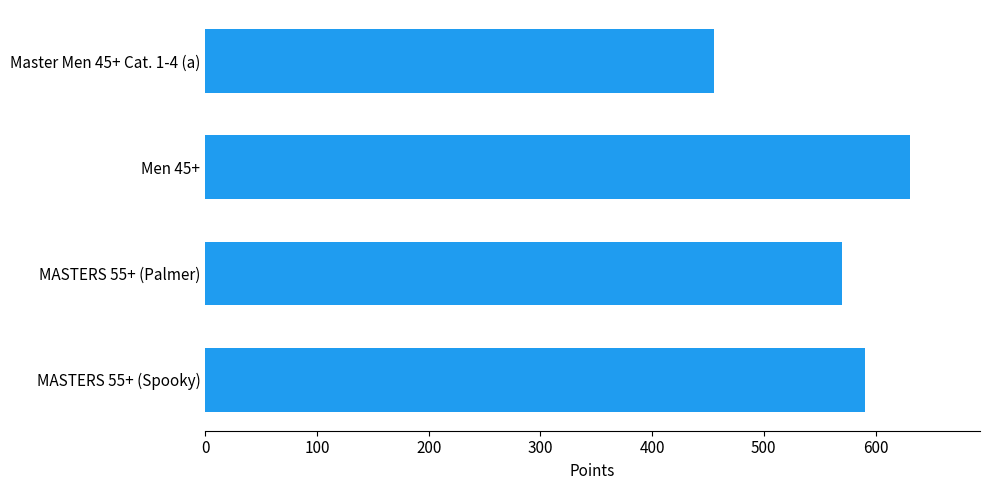

List the labels in order of value, largest first.

Men 45+, MASTERS 55+ (Spooky), MASTERS 55+ (Palmer), Master Men 45+ Cat. 1-4 (a)